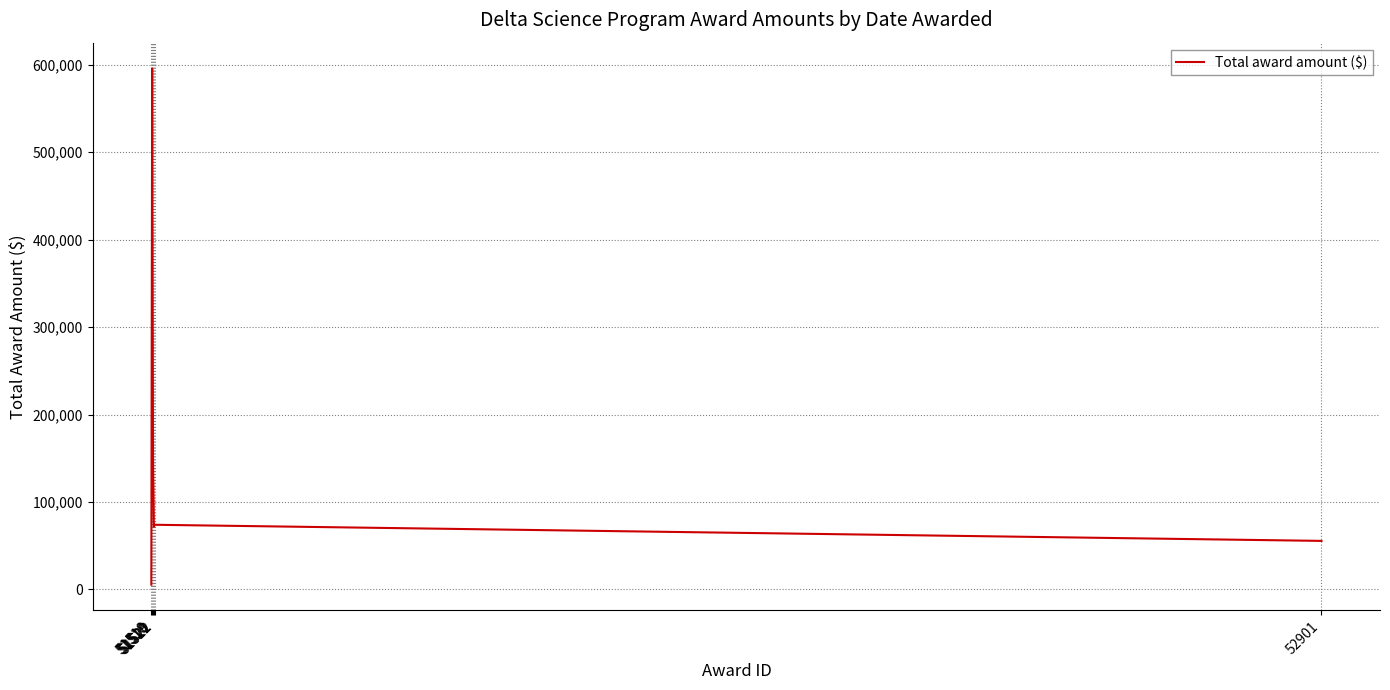

True or false: the data has more than 0 interior local peaks.

True